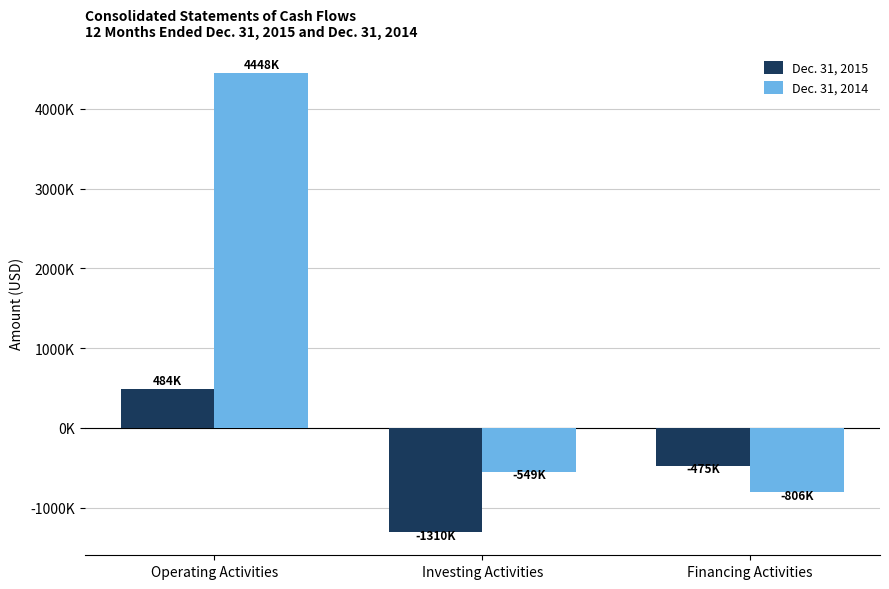

Where is Dec. 31, 2015 nearest to the value -413000?

Financing Activities